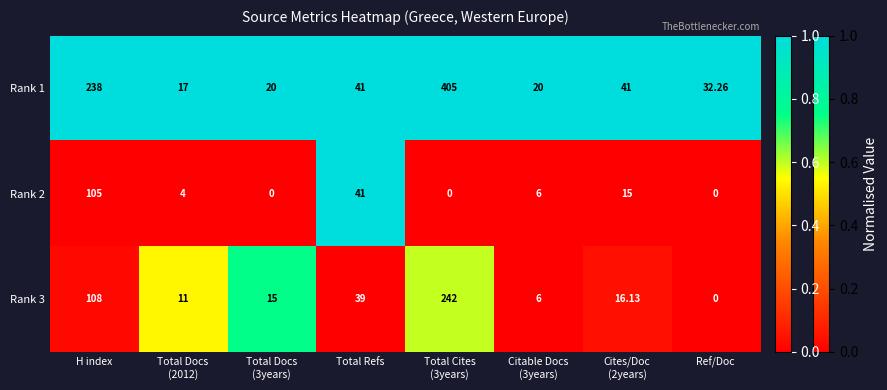

At which label does Rank 1 first exceed 41?

H index